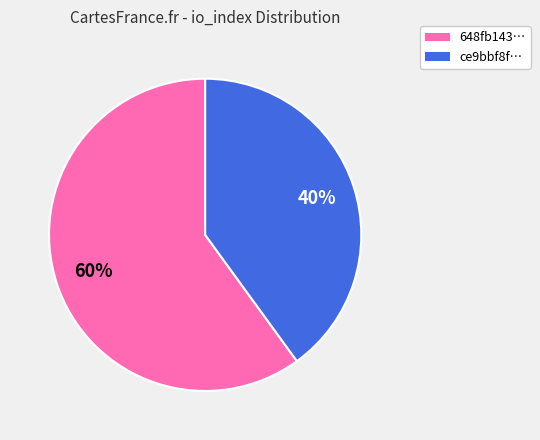

Is there a majority slice in this chart?

Yes